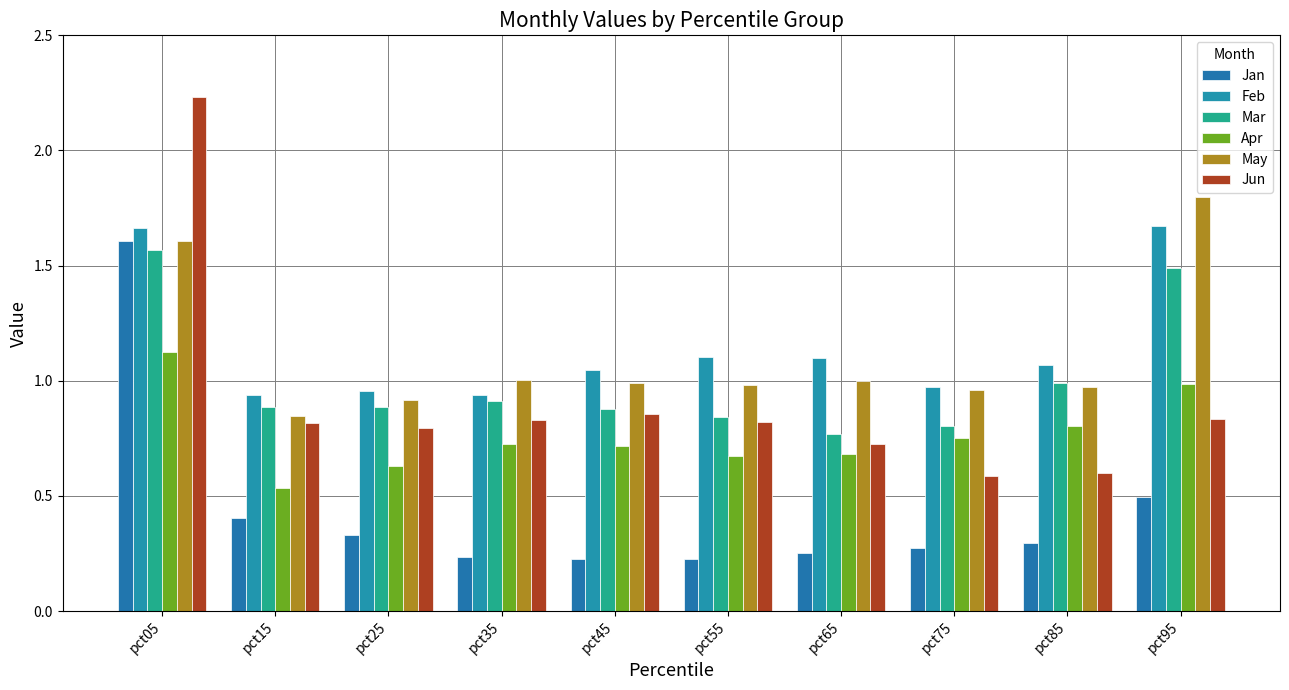

What are all the series names shown in the legend?

Jan, Feb, Mar, Apr, May, Jun